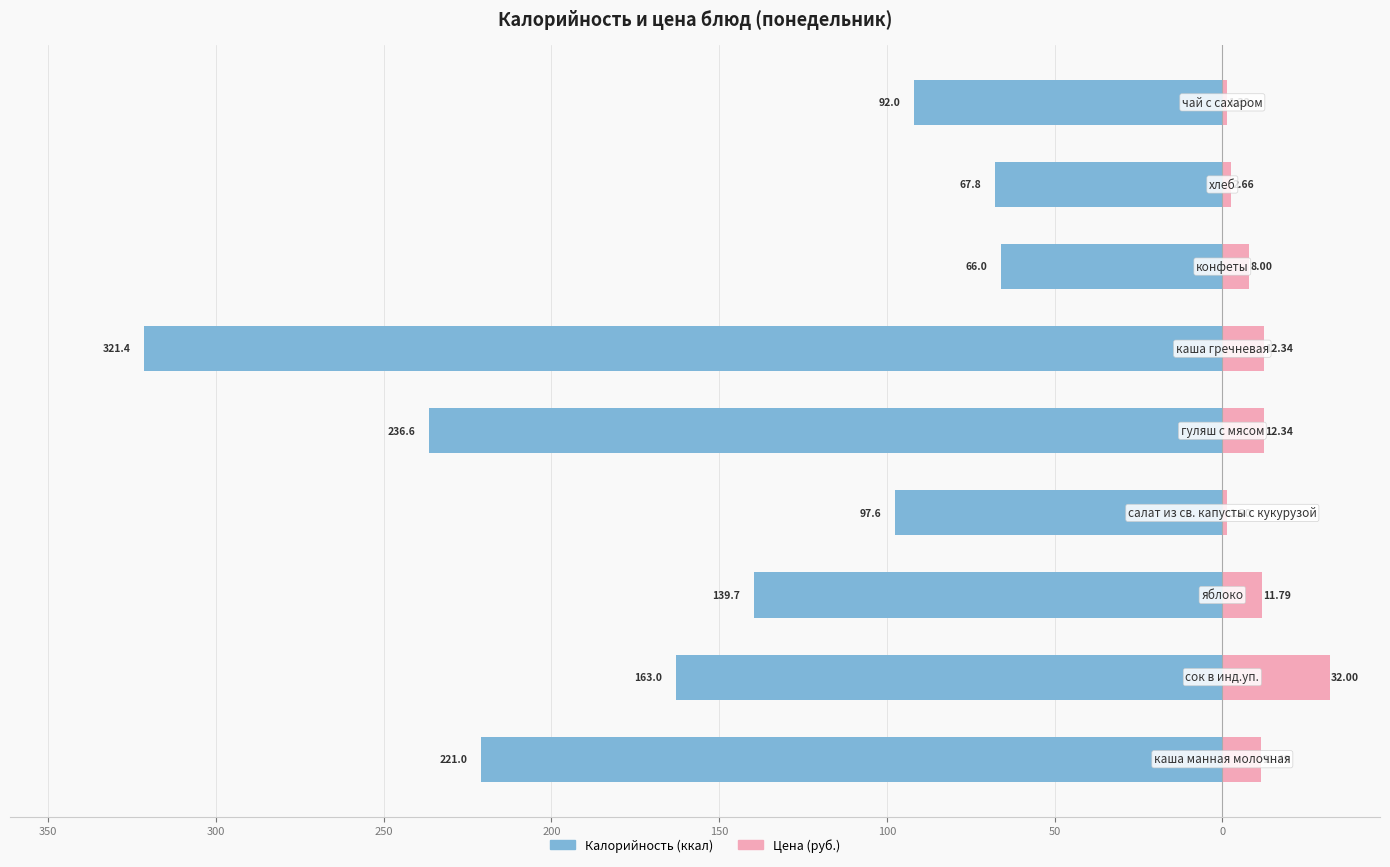

Reading right to left, list all the values displayed in this chart.

Калорийность: 0=-92.0	50=-67.8	100=-66.0	150=-321.4	200=-236.6	250=-97.6	300=-139.7	350=-163.0	400=-221.0
Цена: 0=1.3	50=2.7	100=8.0	150=12.3	200=12.3	250=1.5	300=11.8	350=32.0	400=11.5